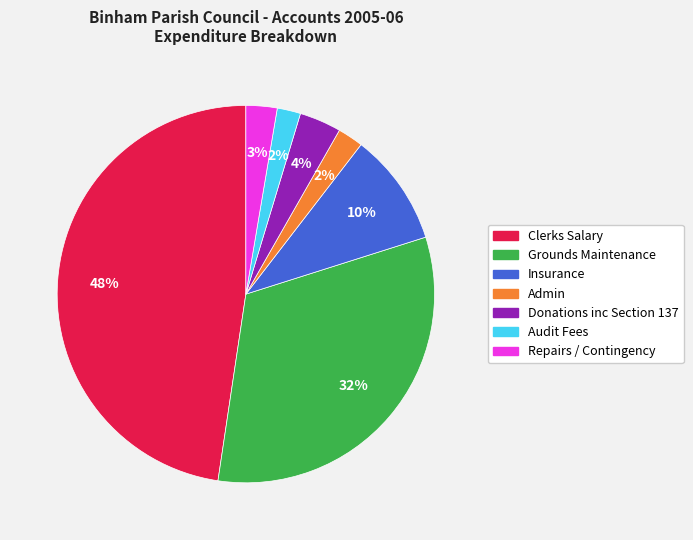

The Grounds Maintenance slice represents 45% of the pie. True or false?

False